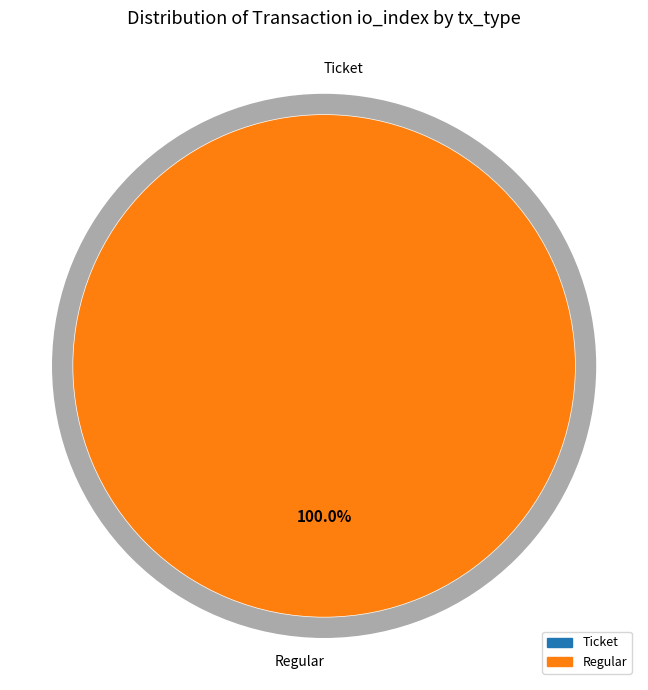

Is it true that Regular (io_index=41) is 88% of the pie?

False